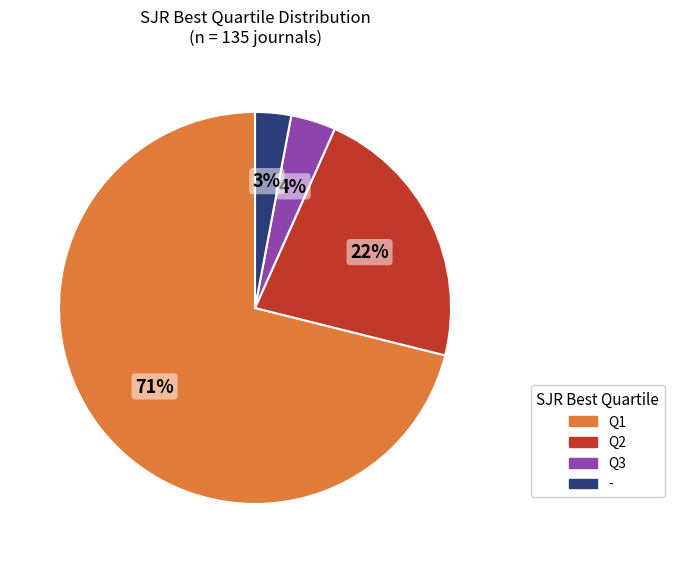

To the nearest percent, what is the difference between the Q1 and - slice percentages?

68%